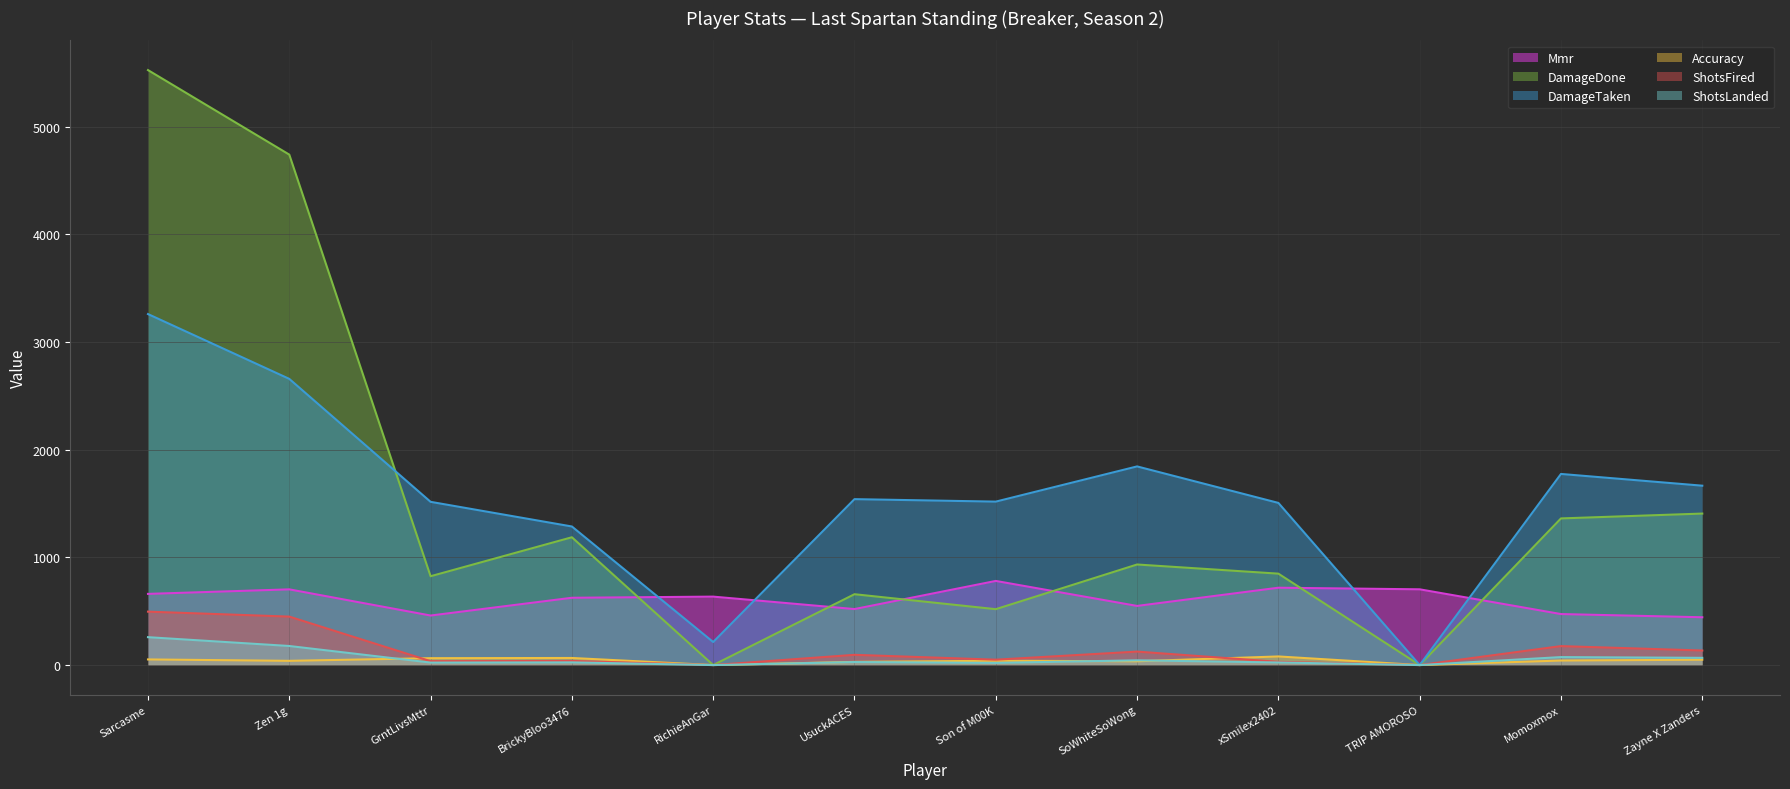

Is it true that ShotsFired equals 176.0 at Momoxmox?

True